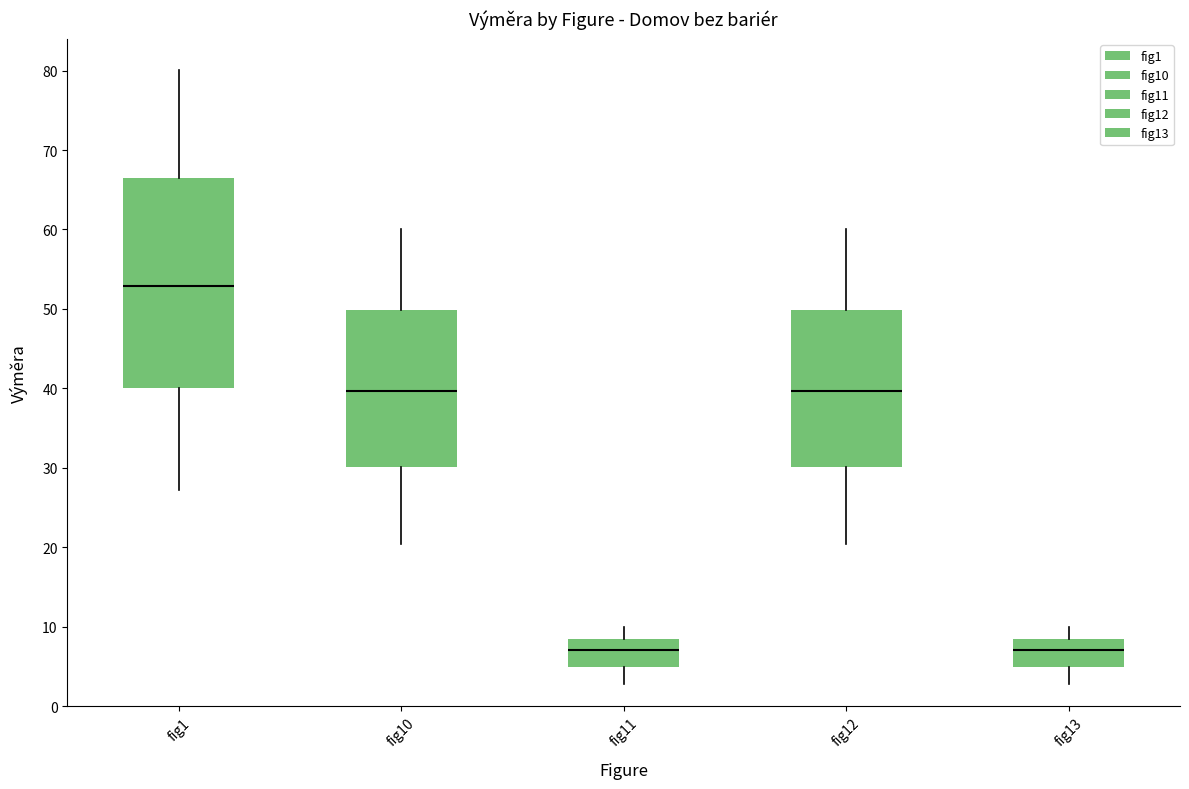

Where does the upper whisker of the box for fig13 end on the y-axis? The values are not printed on the chart, so give them approximately, as read against the axis.

10